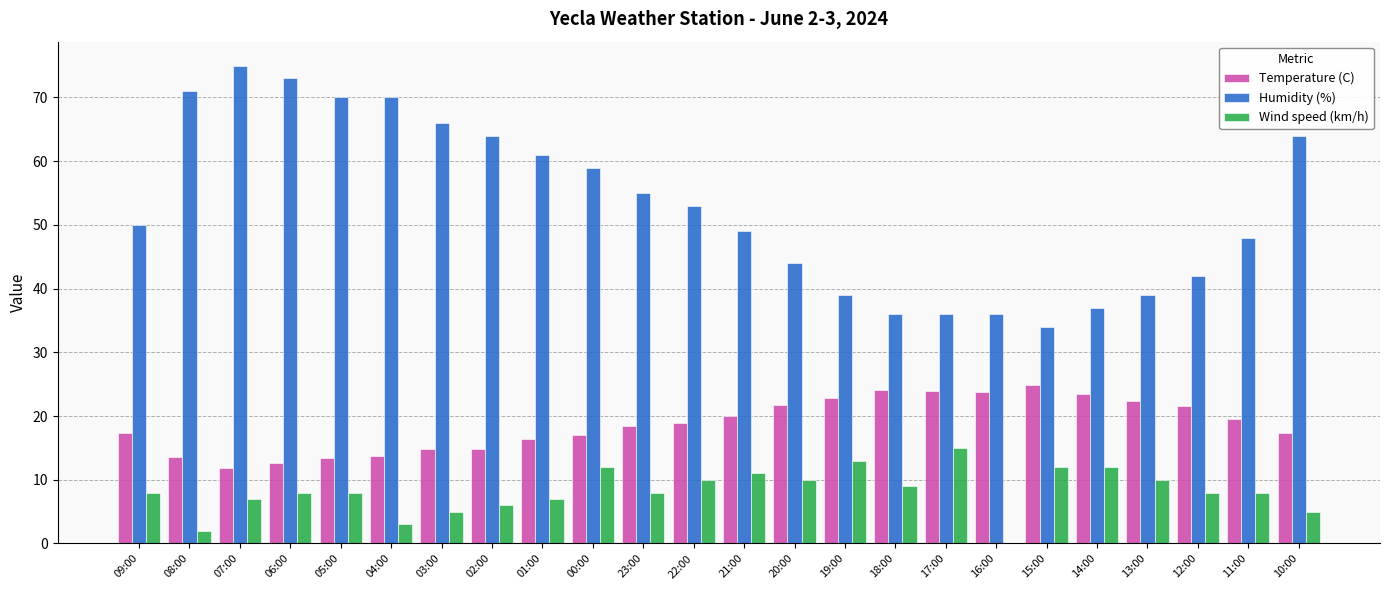

What are all the series names shown in the legend?

Temperature (C), Humidity (%), Wind speed (km/h)